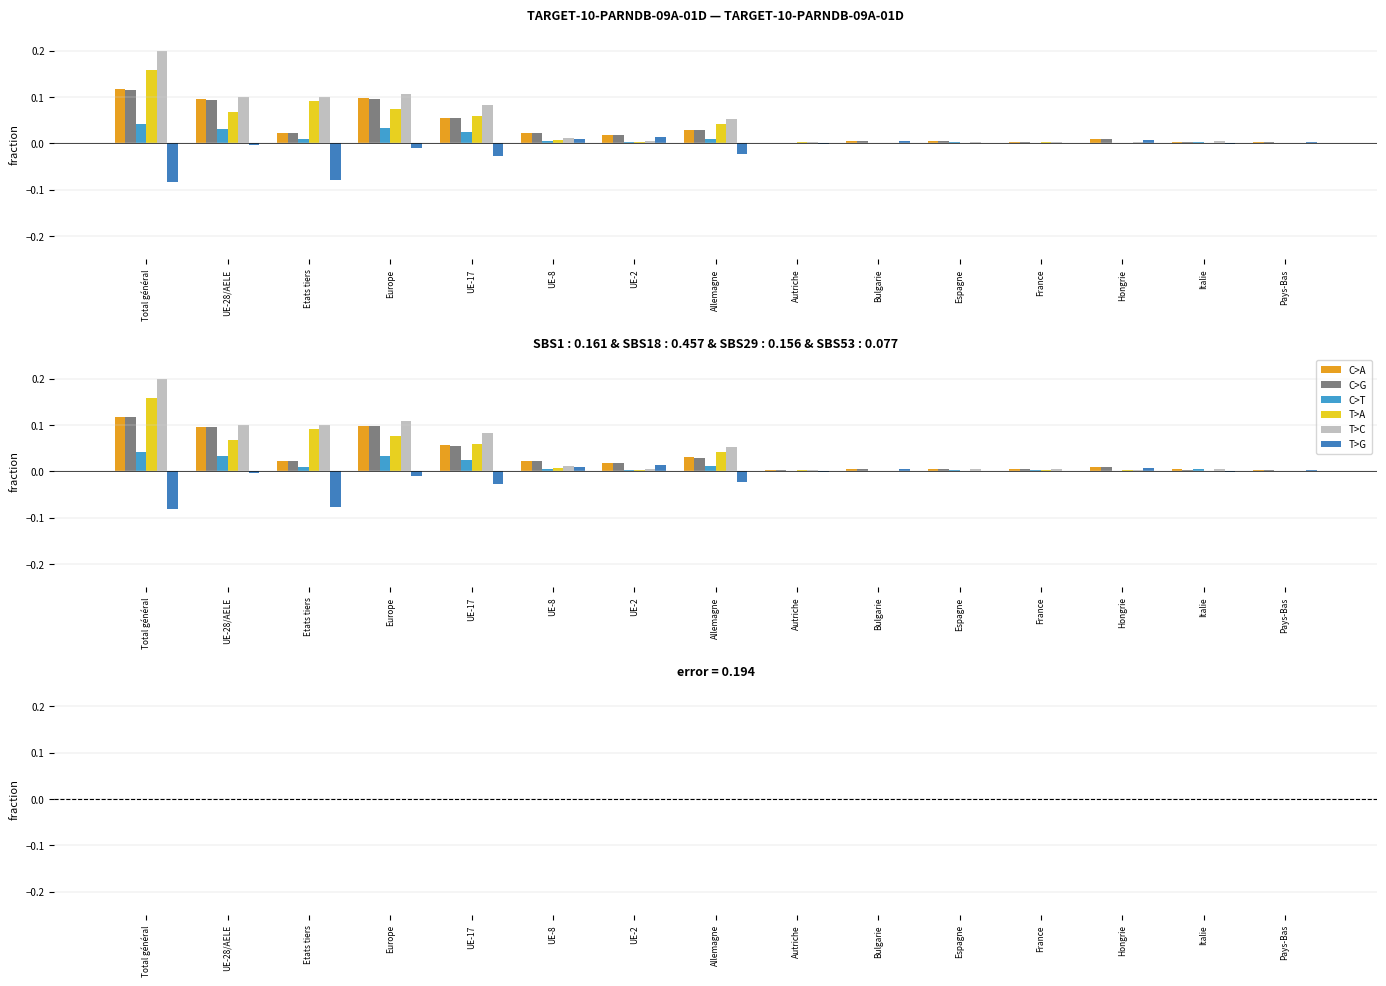

Is it true that T>G equals 0.0 at UE-8?

False